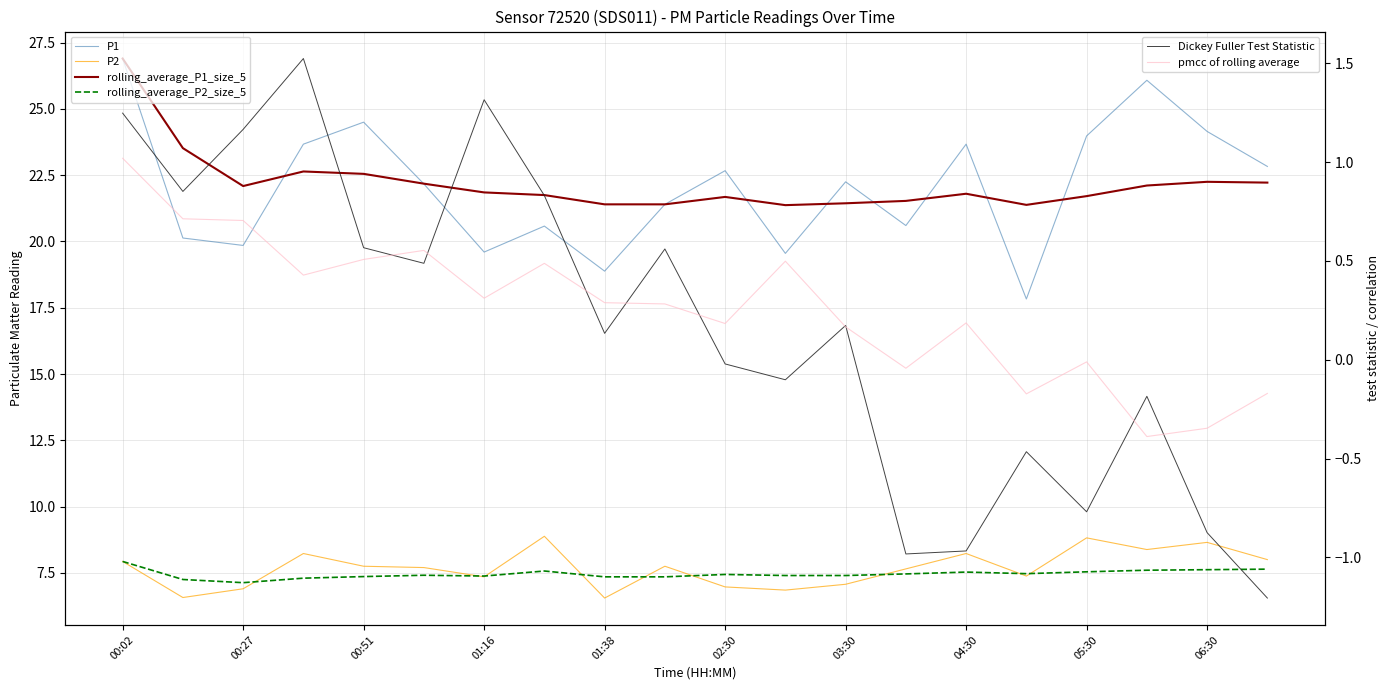

True or false: rolling_average_P1_size_5 has a value of 21.4 at 15.

True